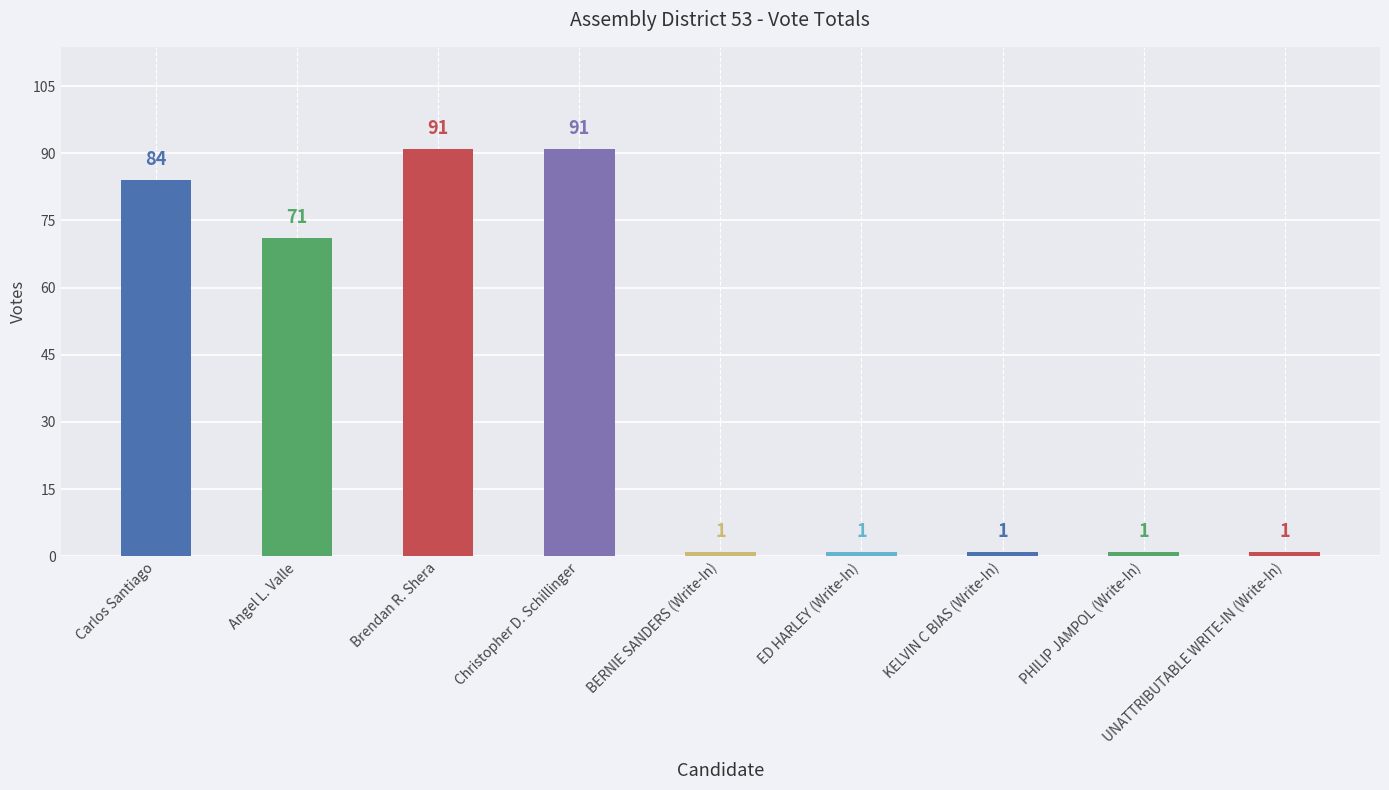

Between PHILIP JAMPOL (Write-In) and Carlos Santiago, which is larger?

Carlos Santiago